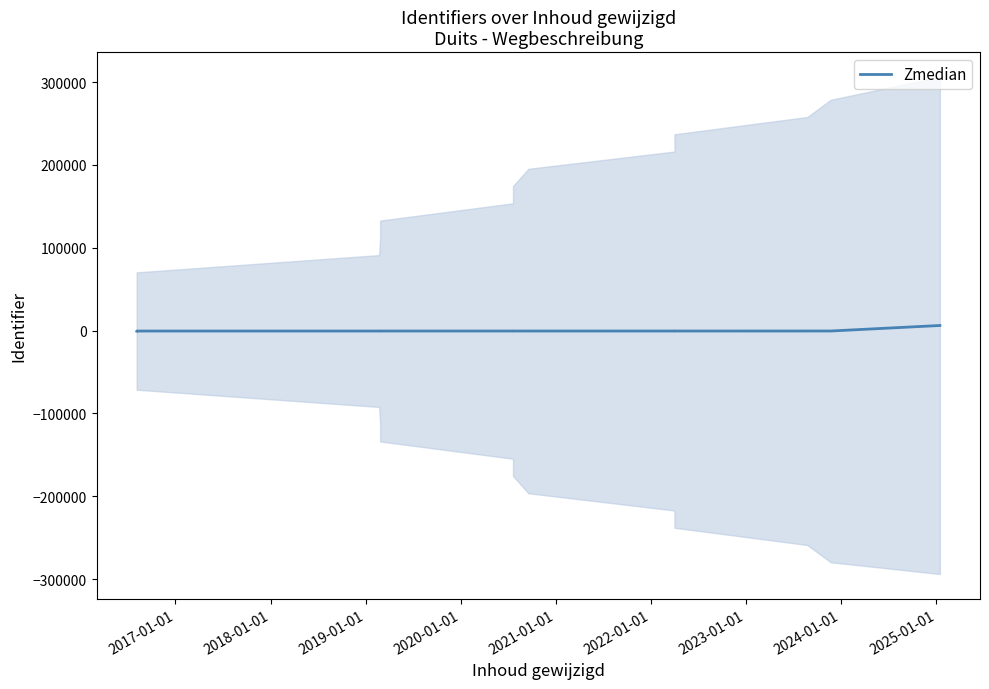

What is the change in value from 2022-01-01 to 2023-01-01?

+2.0